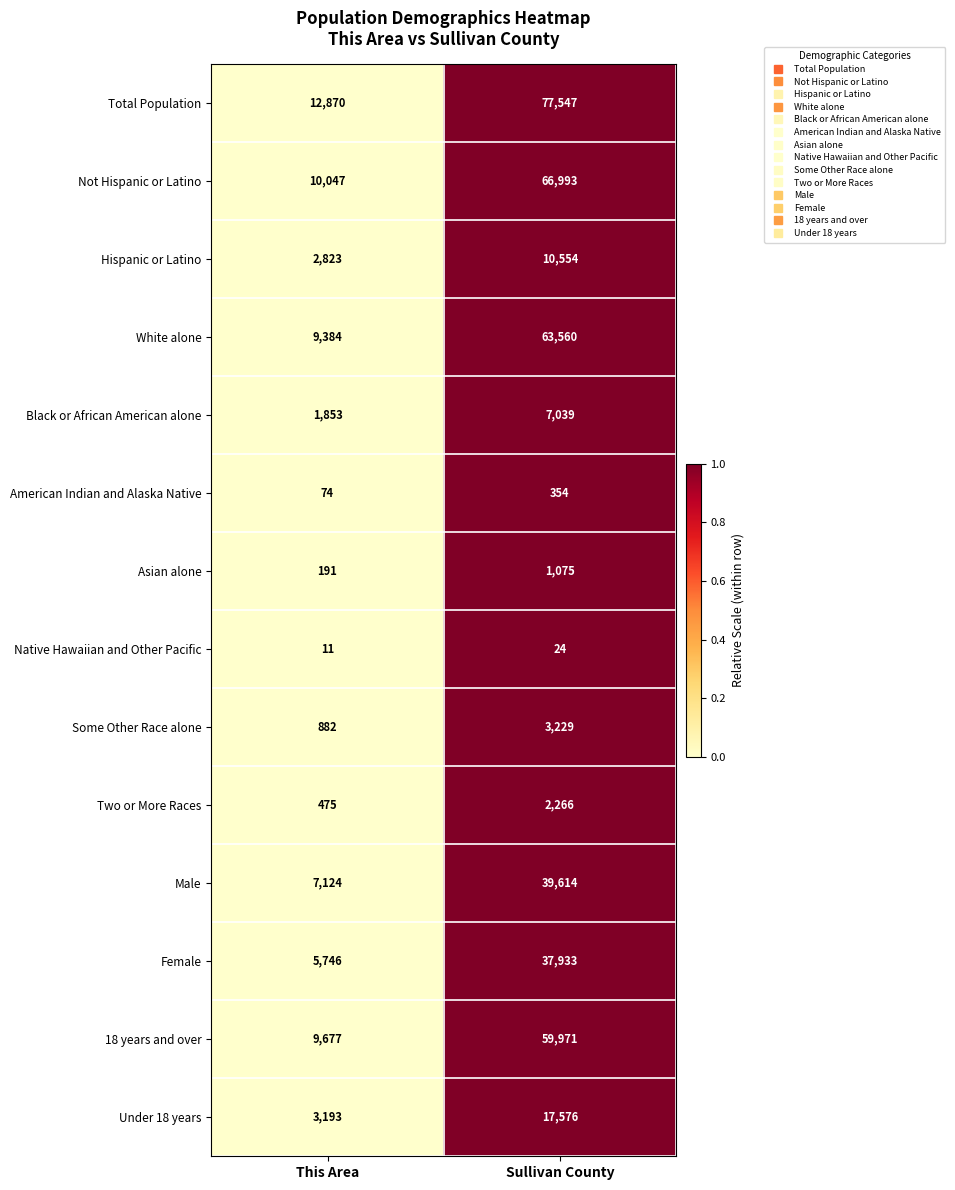

What is the sum of all Some Other Race alone values?

4111